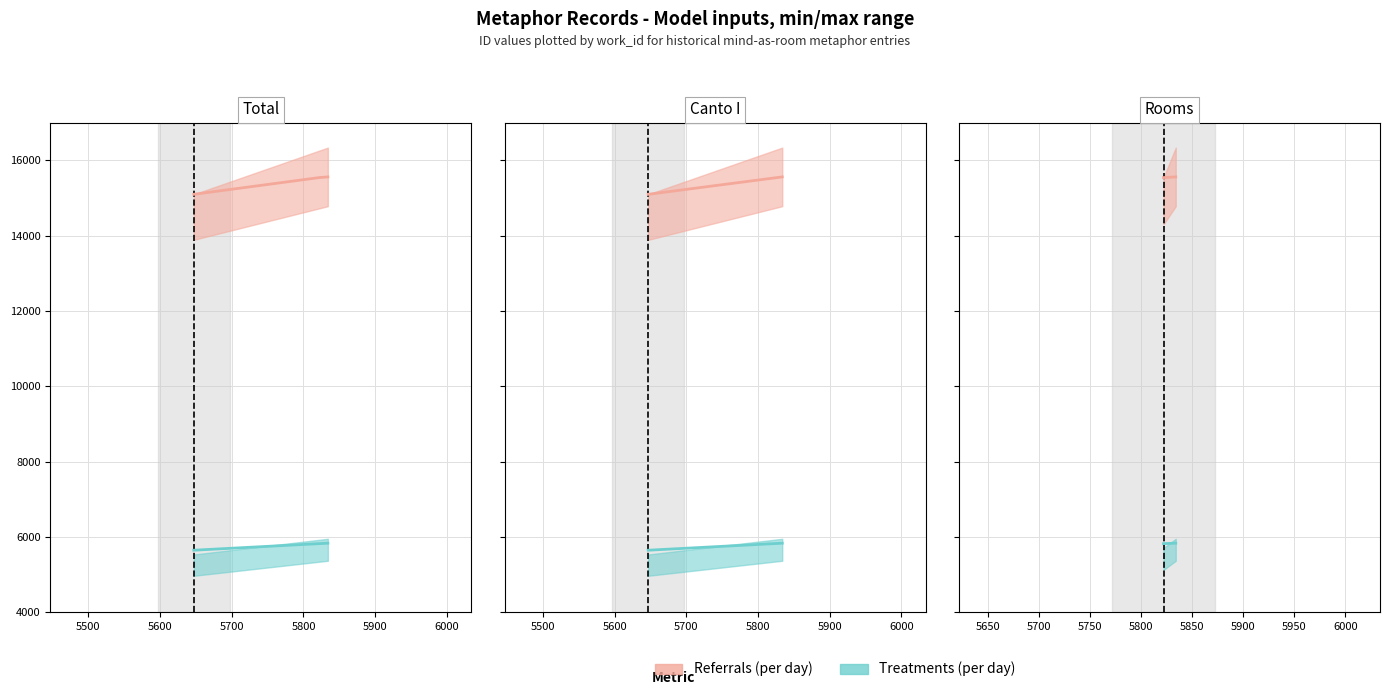

List the series in order of their overall mean, lowest first.

Treatments (per day), Referrals (per day)